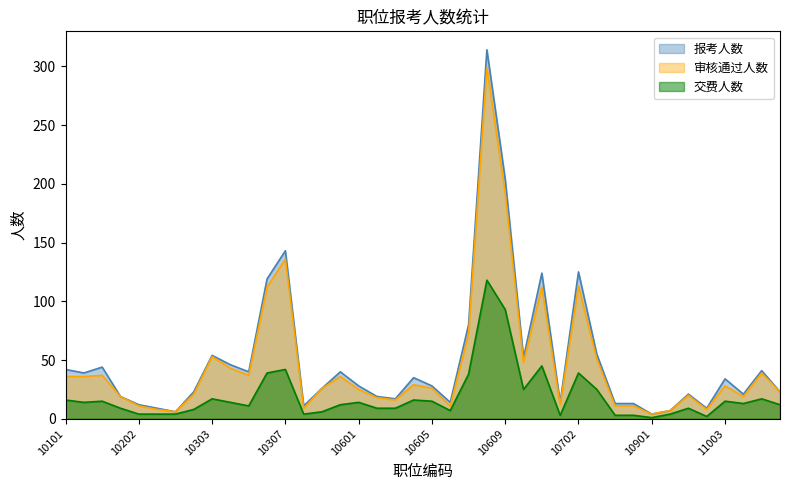

At which label does 交费人数 first exceed 13?

10101